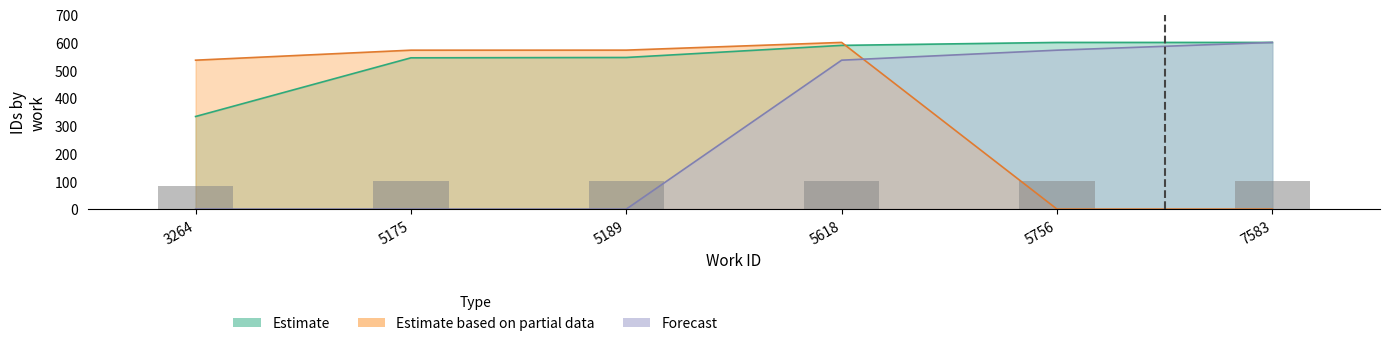

The value of Estimate based on partial data at 7583 is 0.0. True or false?

True